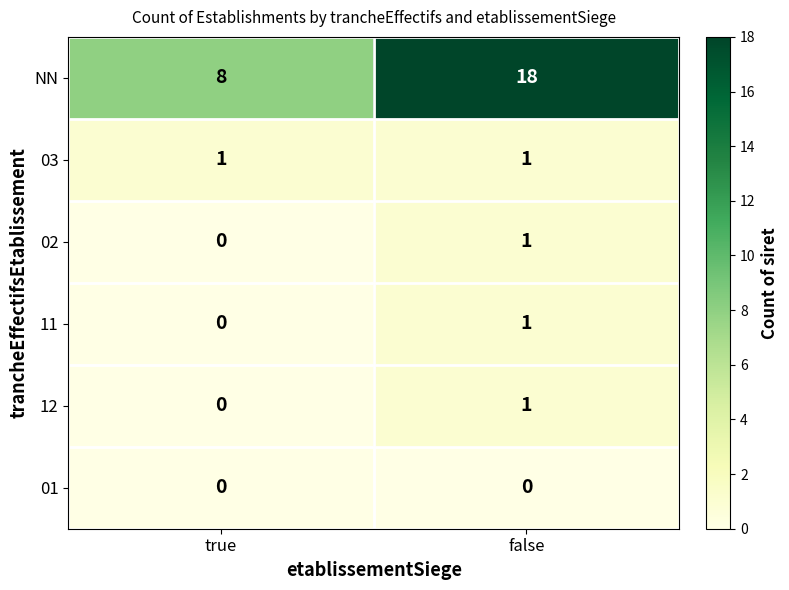

Reading right to left, list all the values displayed in this chart.

NN: false=18	true=8
03: false=1	true=1
02: false=1	true=0
11: false=1	true=0
12: false=1	true=0
01: false=0	true=0